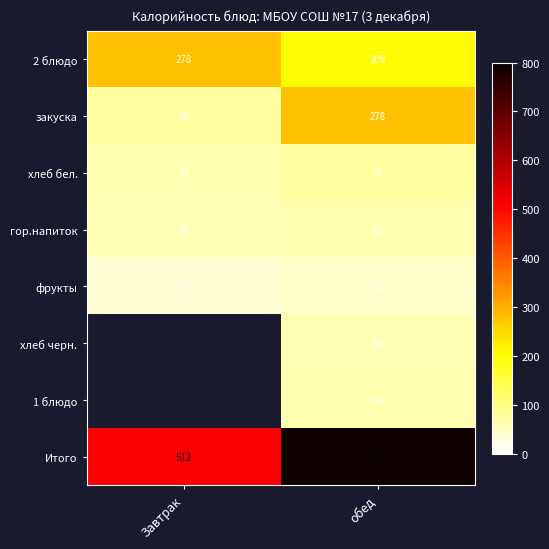

What is the difference between the highest and lowest values at обед?

749